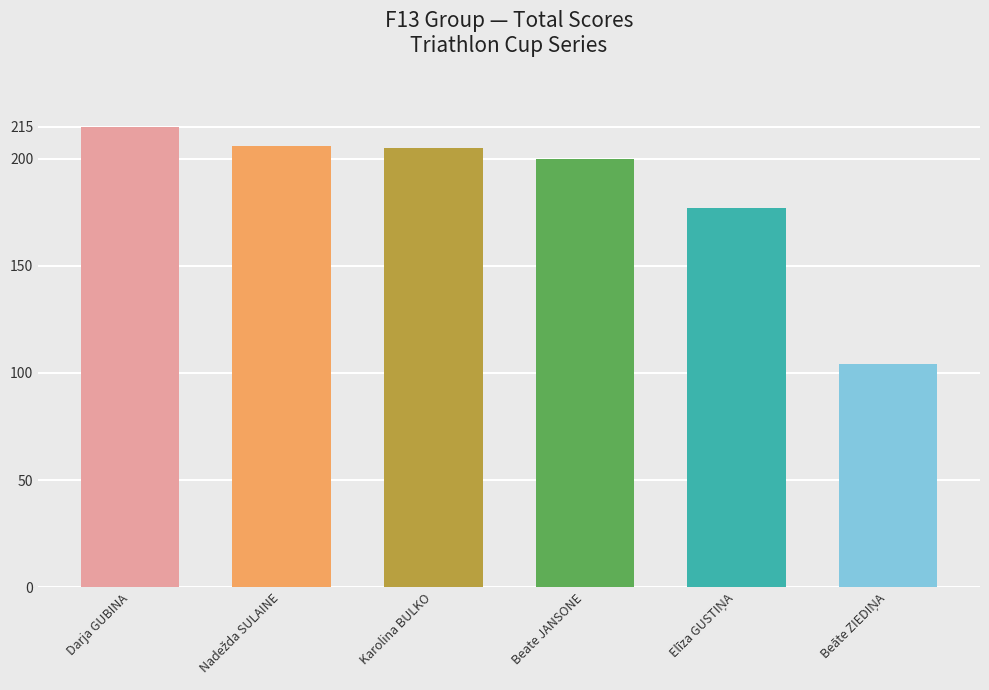

What is the greatest value displayed?

215